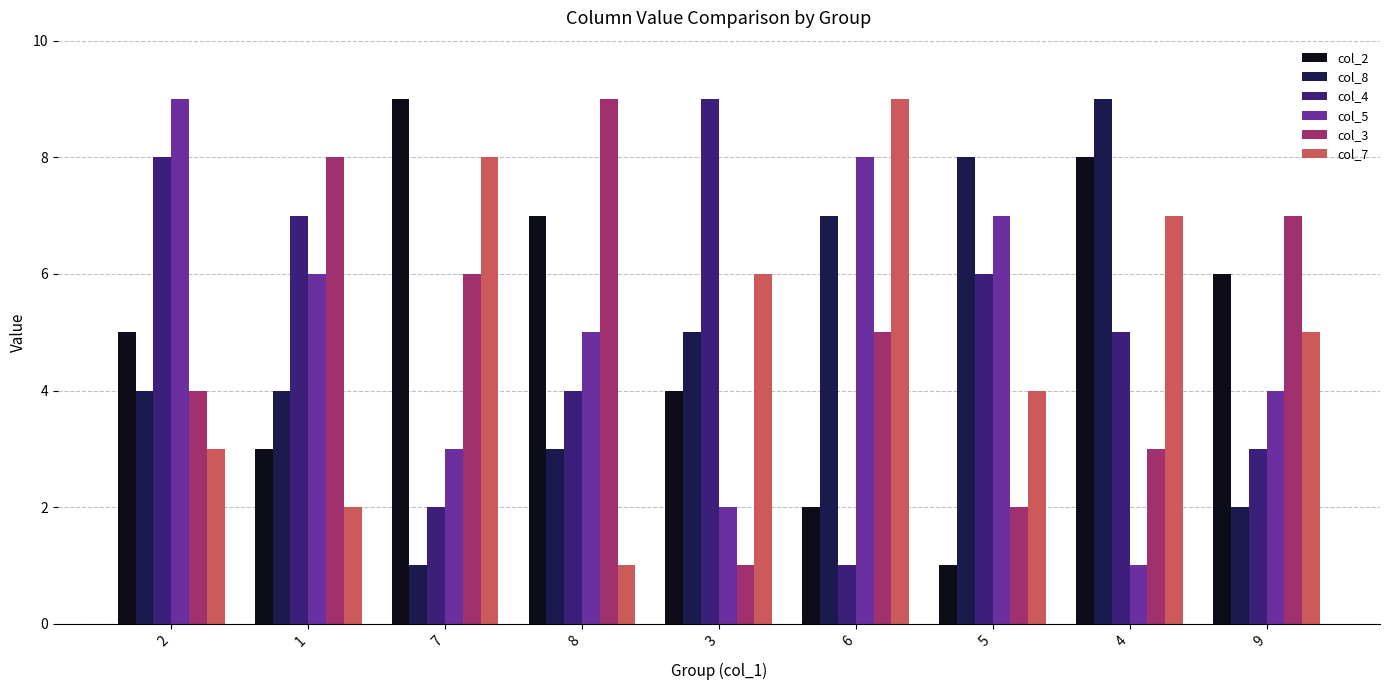

Where does the col_5 series first go above 5?

2